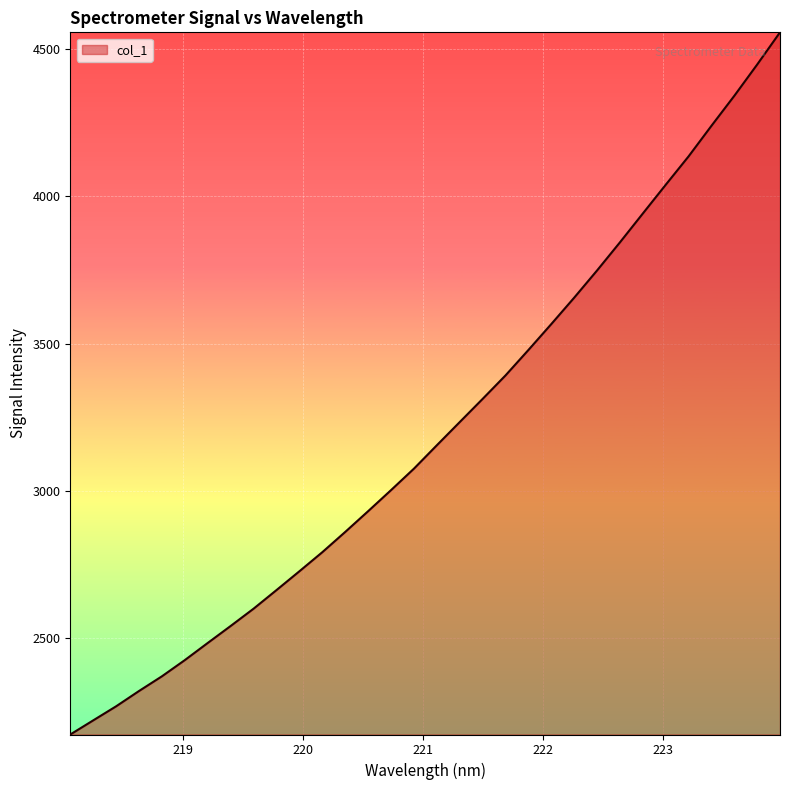

Does the chart have visible grid lines?

Yes